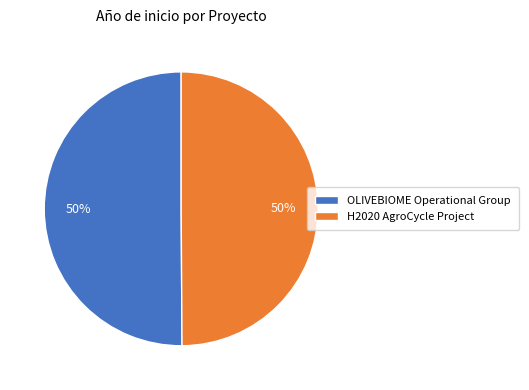

The OLIVEBIOME Operational Group slice represents 42% of the pie. True or false?

False